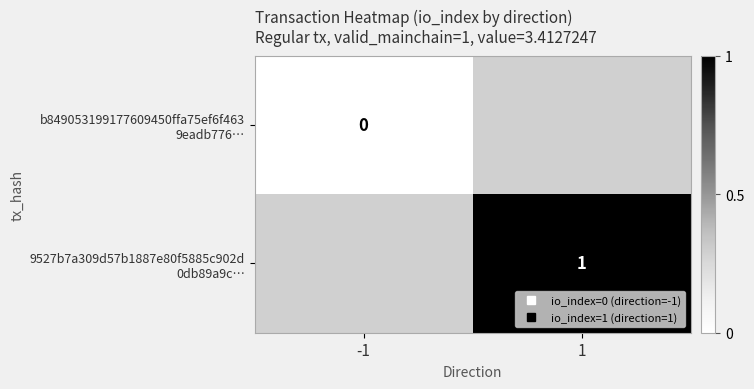

Which category has the lowest value in the 9527b7a309d57b1887e80f5885c902d 0db89a9c… series?

-1